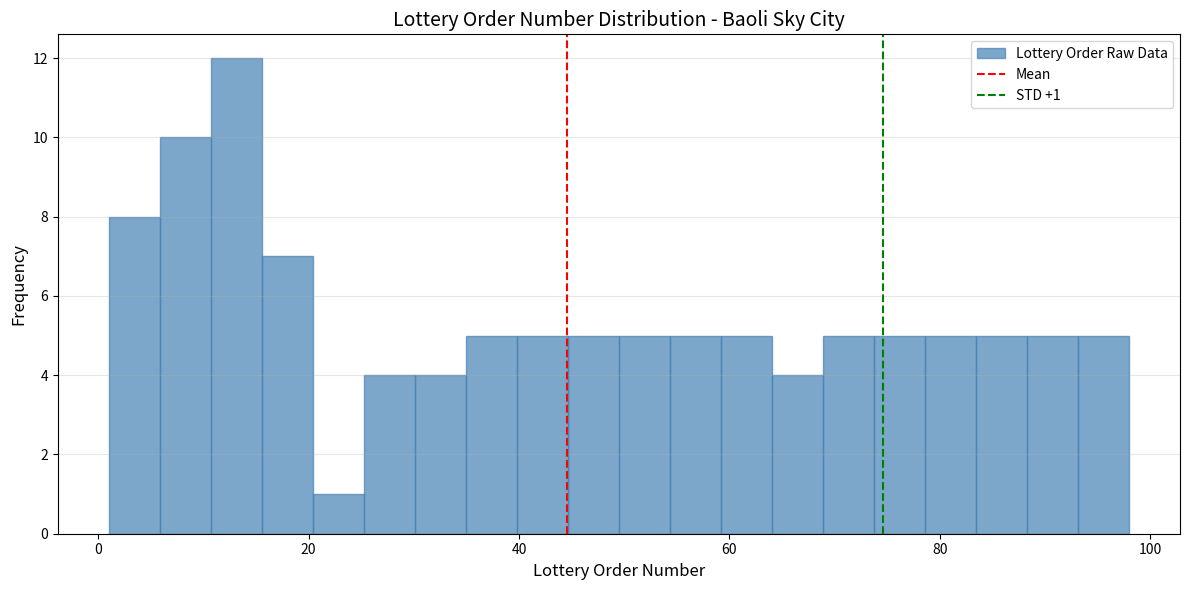

Read against the x-axis, roughly where is the centre of the tallest bar?

14